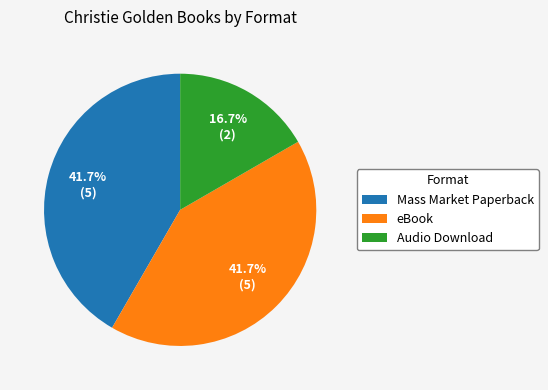

To the nearest percent, what is the combined percentage of eBook and Audio Download?

58%